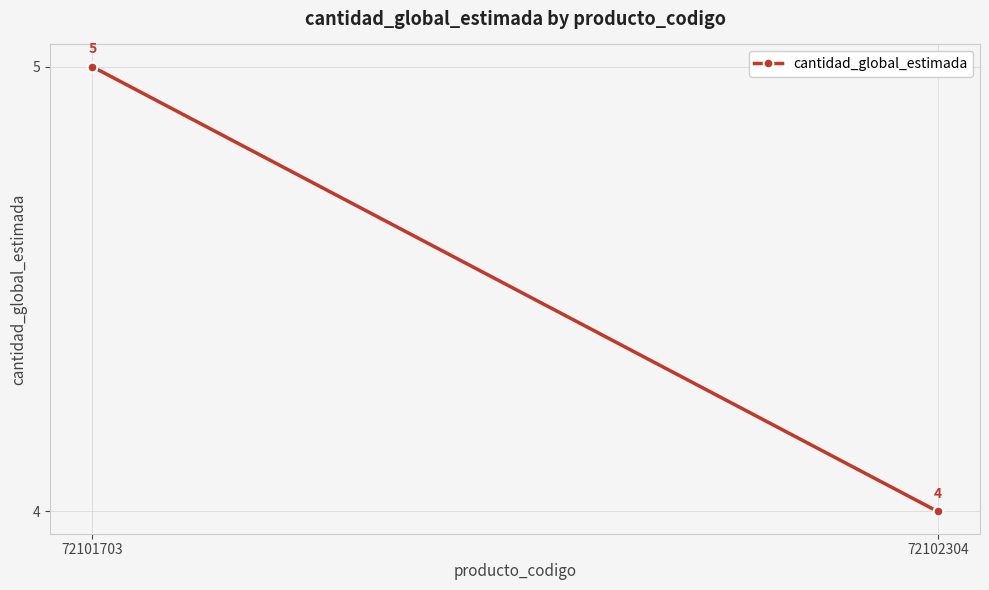

Count the values in the range 4 to 5.

2